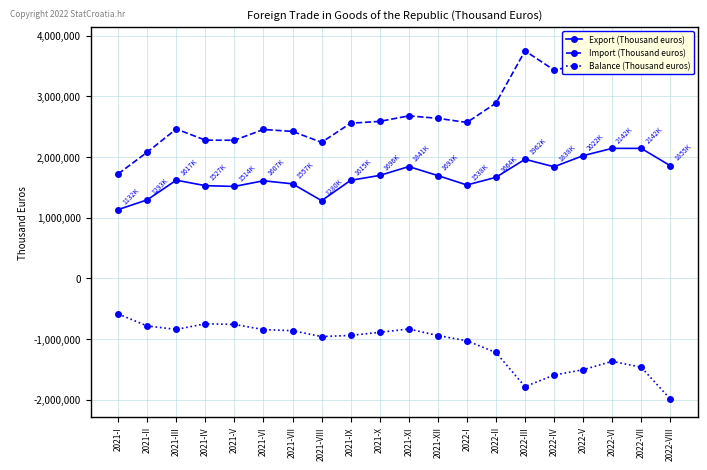

How many distinct data groups are displayed?

3